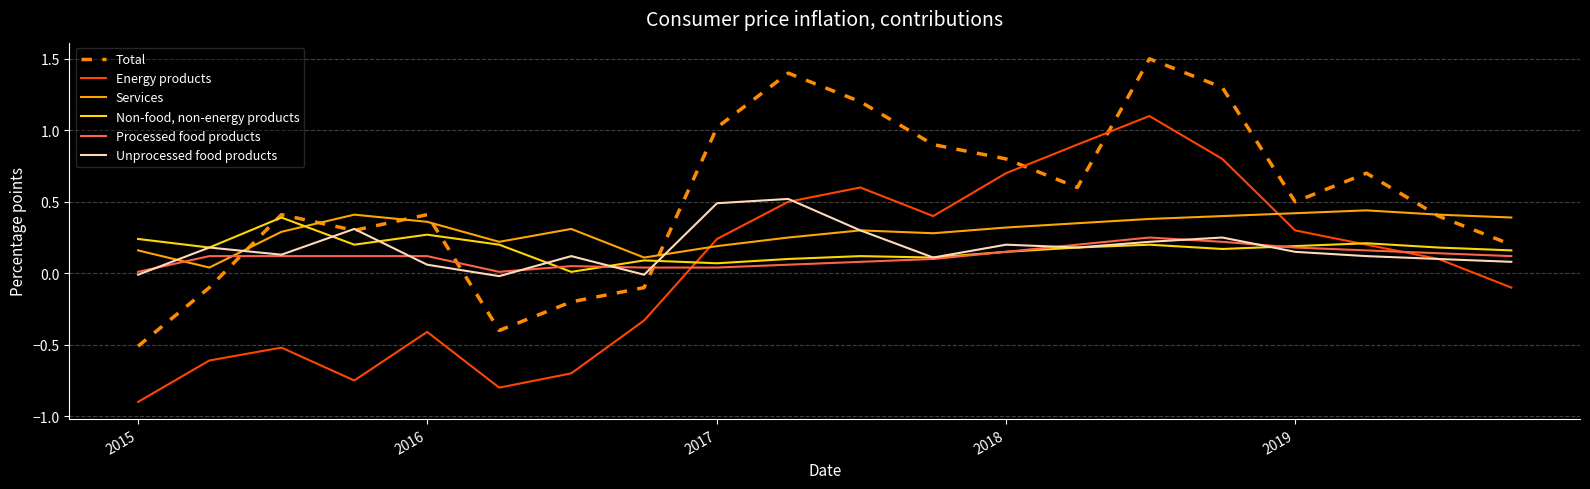

What is the smallest value displayed?

-0.9